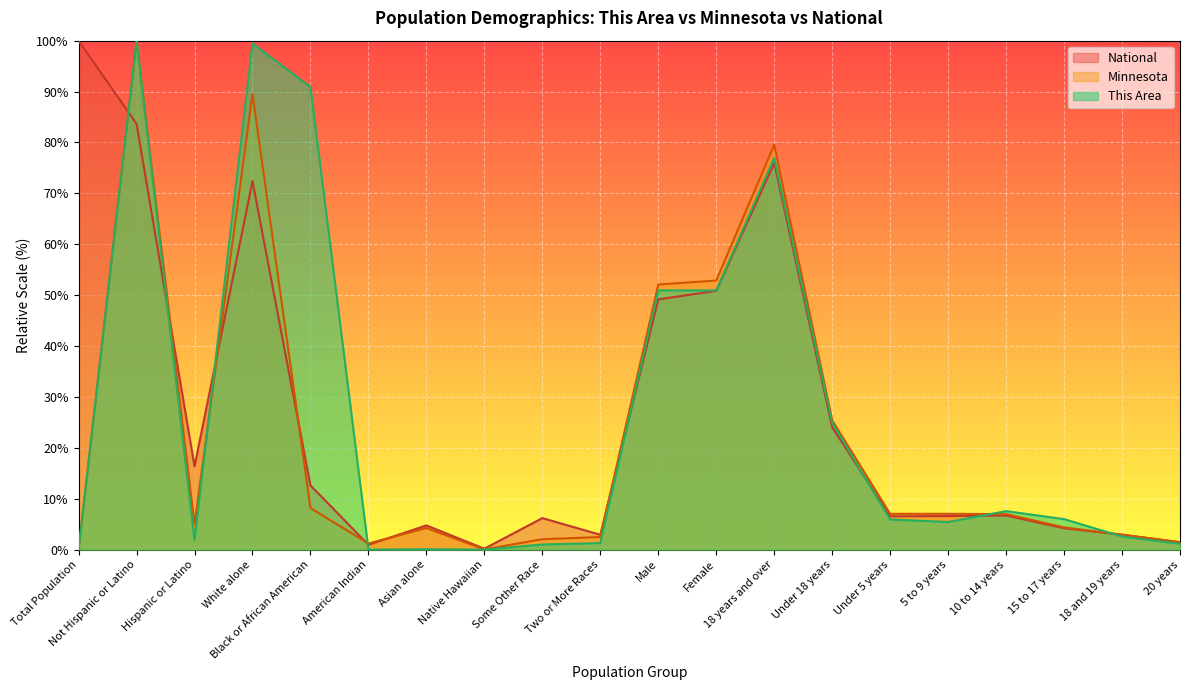

What is the highest value of the This Area series?

100.0